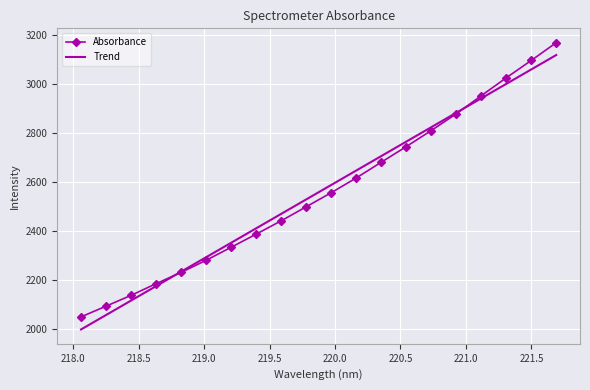

What is the lowest value of the Absorbance series?

2050.5